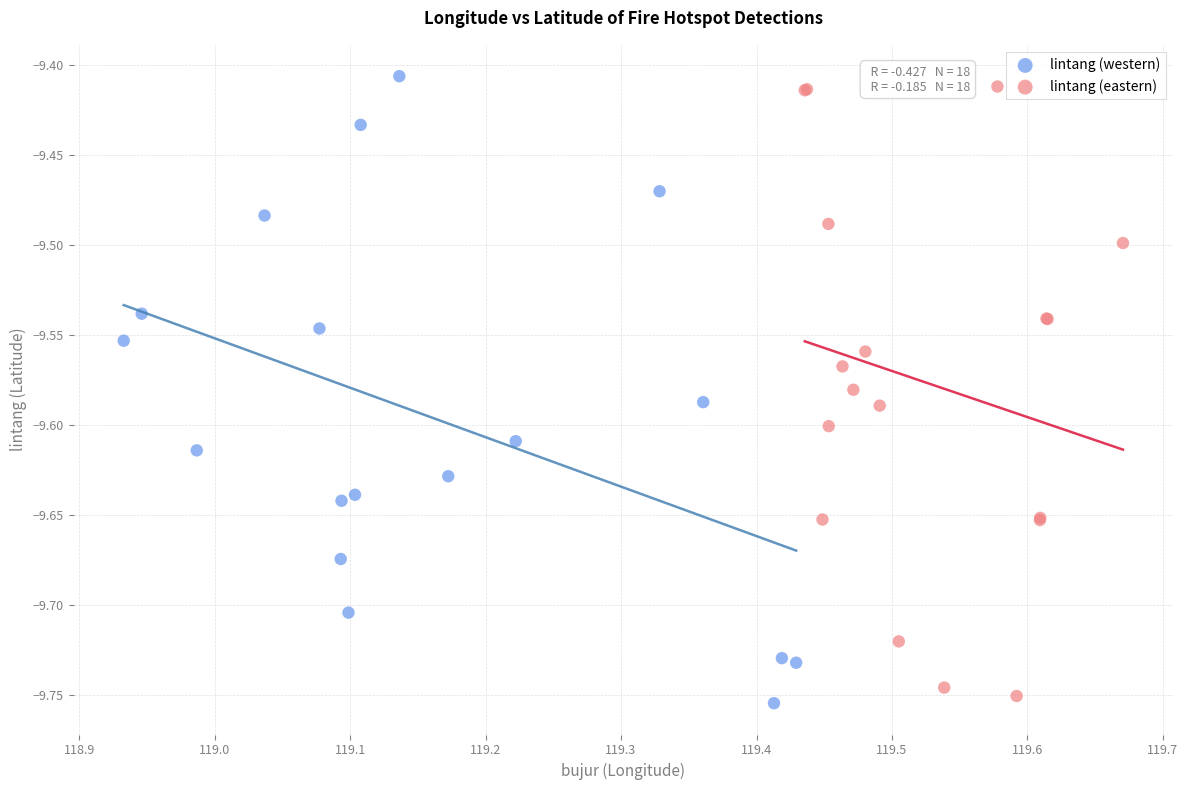

Which series contains the highest Y value?

lintang (western)